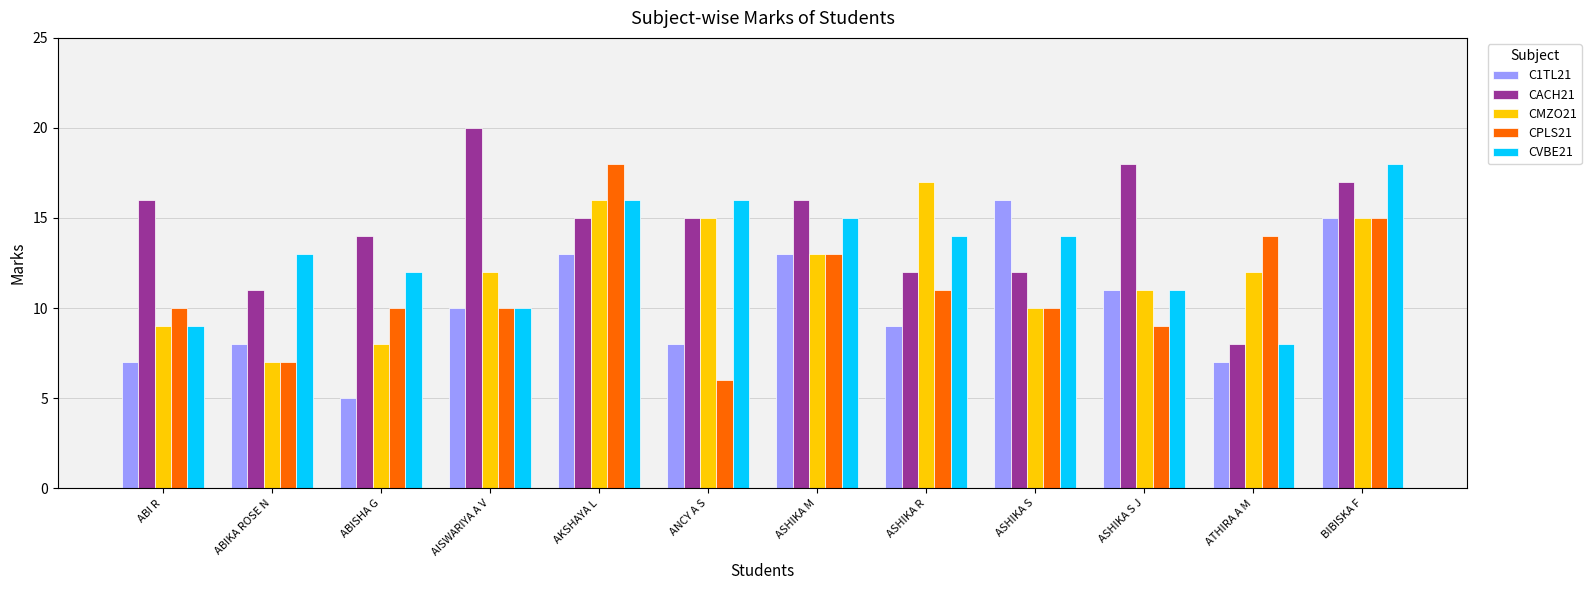

What is the value of the CACH21 bar at the 6th from the left?

15